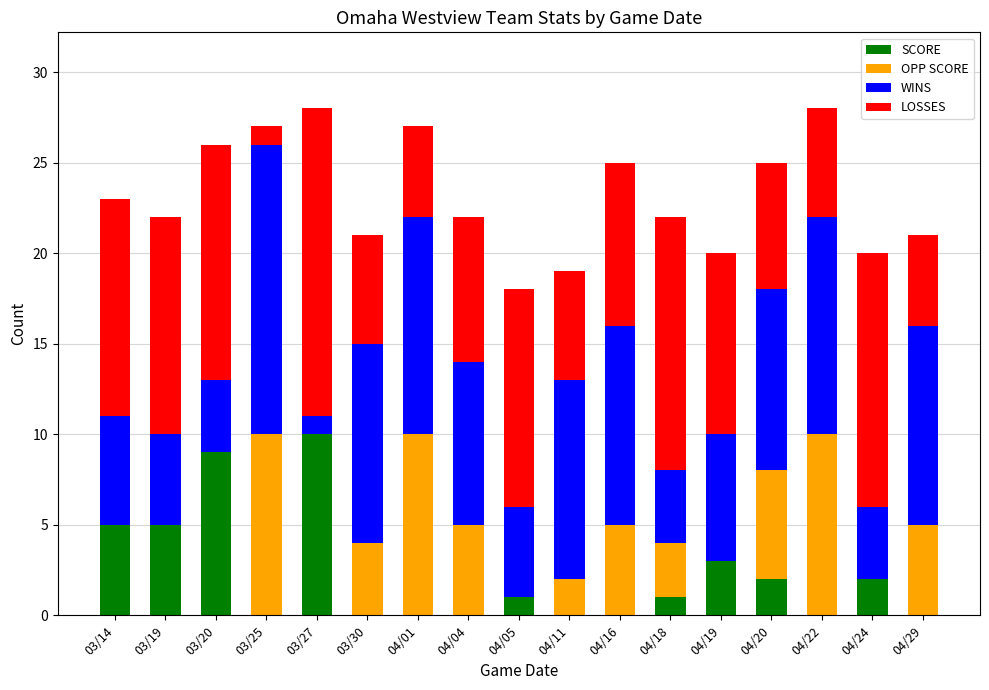

What is the sum of all SCORE values?

38